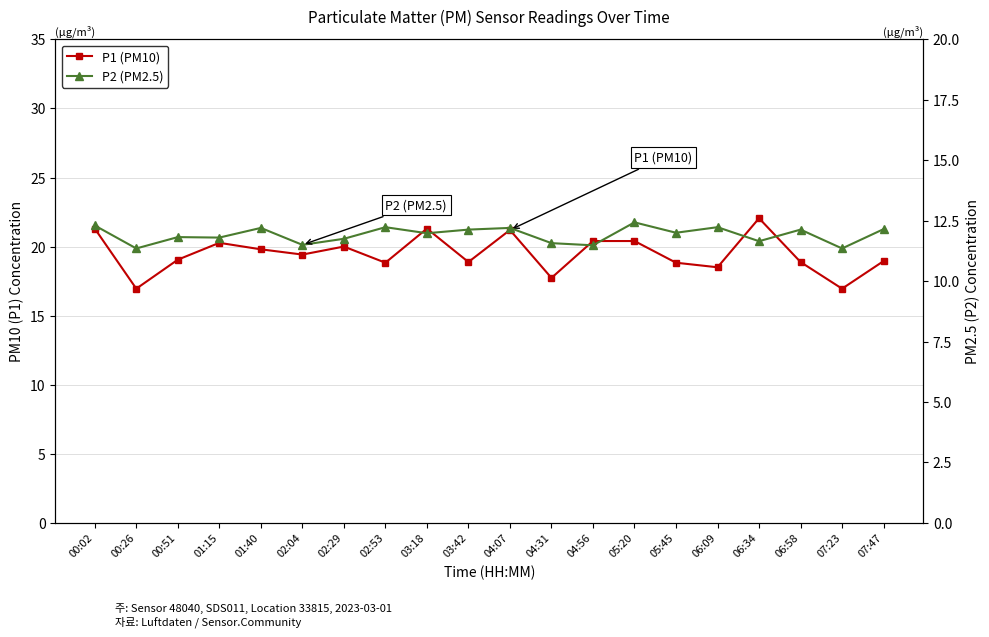

Which series has the widest spread of values?

P1 (PM10)